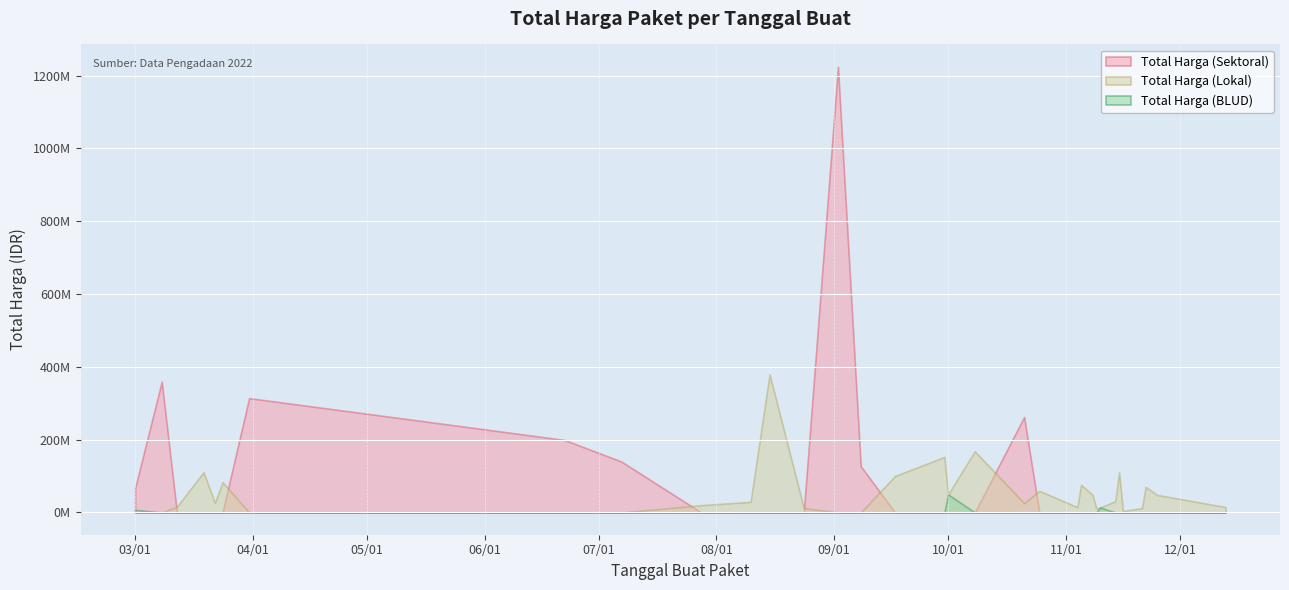

What is the difference between the highest and lowest values at 2022-08-24?

12000000